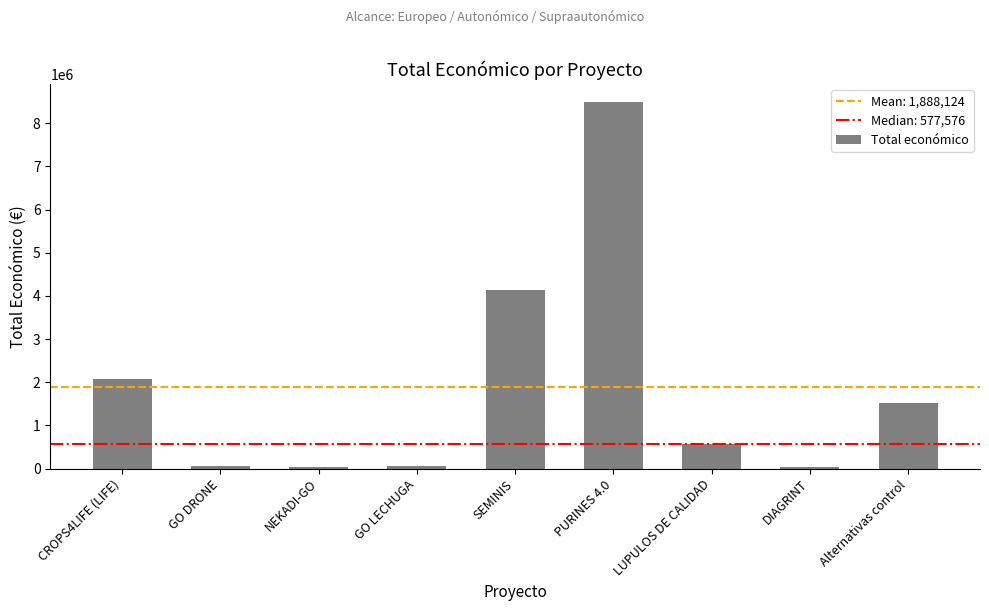

What is the change in value from NEKADI-GO to Alternativas control?

+1474611